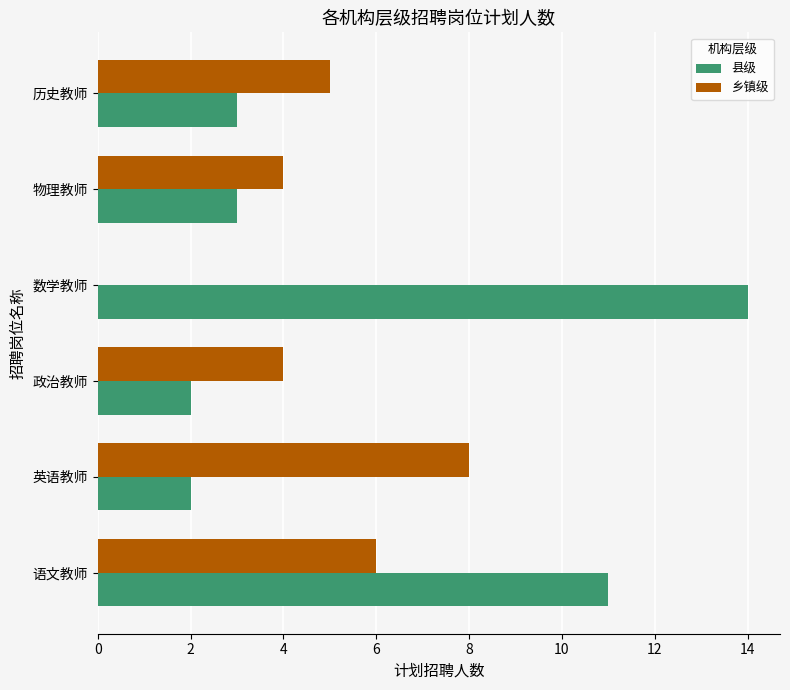

How many positive values does the 乡镇级 series have?

5